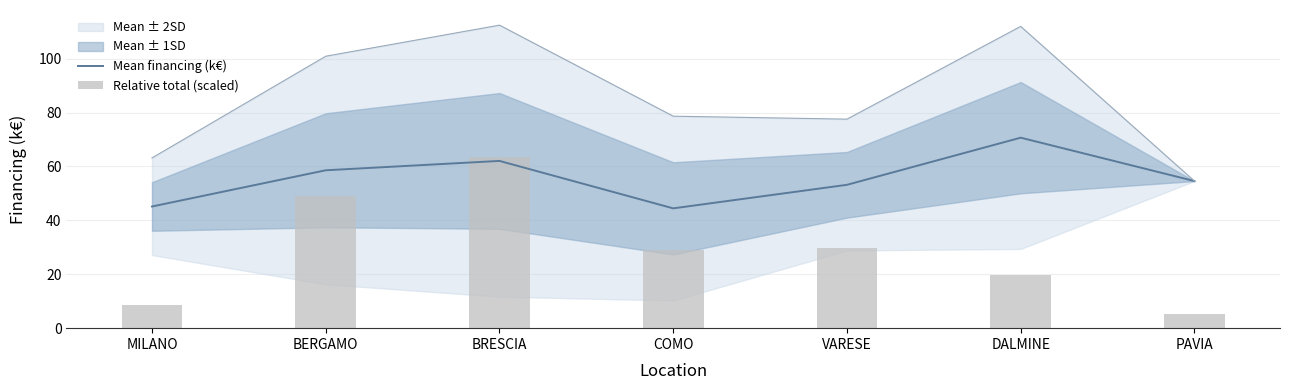

How many data points in Relative total (scaled) are less than 28?

3